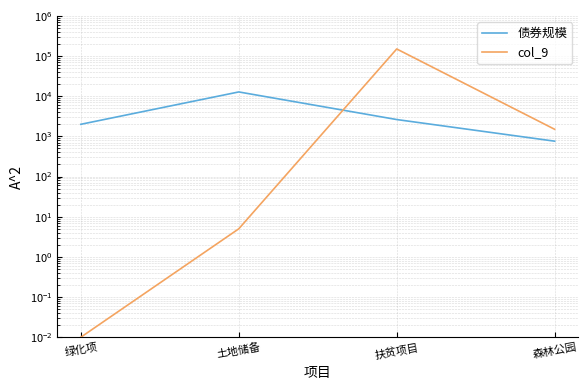

Reading left to right, what are all the values shown in this chart?

债券规模: 2000.0	12781.0	2626.0	760.0
col_9: 0.0	5.0	150199.0	1502.0